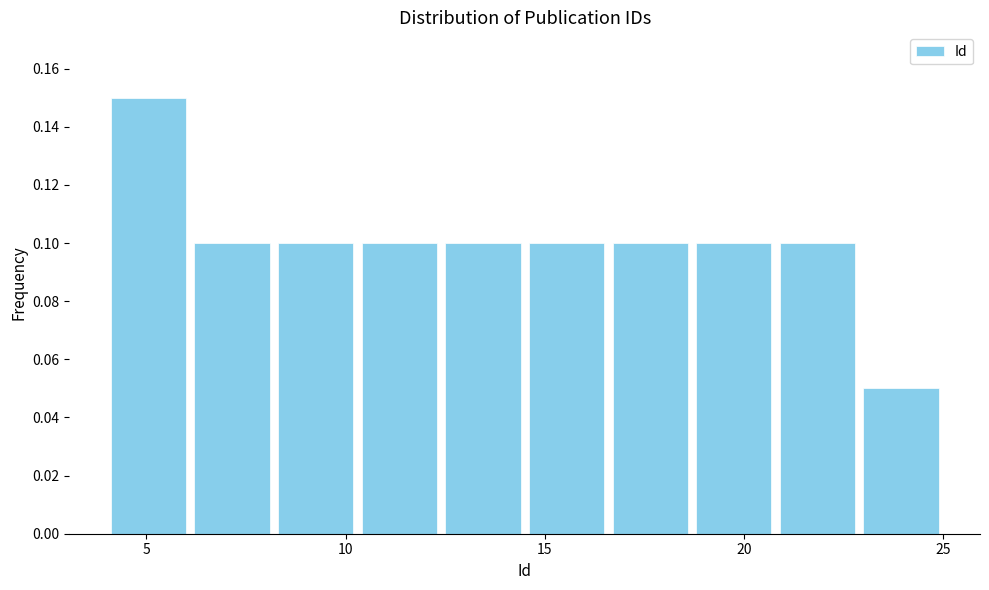

Which range on the x-axis has the tallest bar?

4.0 to 6.1